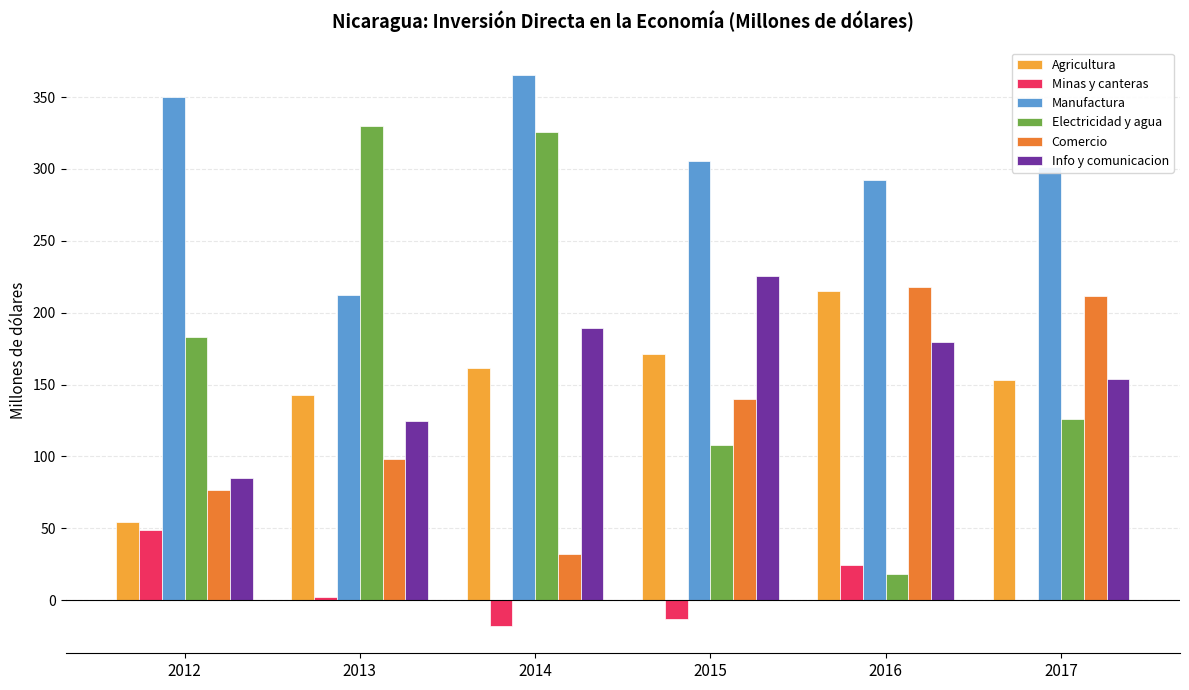

Is the value of Info y comunicacion at 2015 greater than the value of Manufactura at 2014?

No